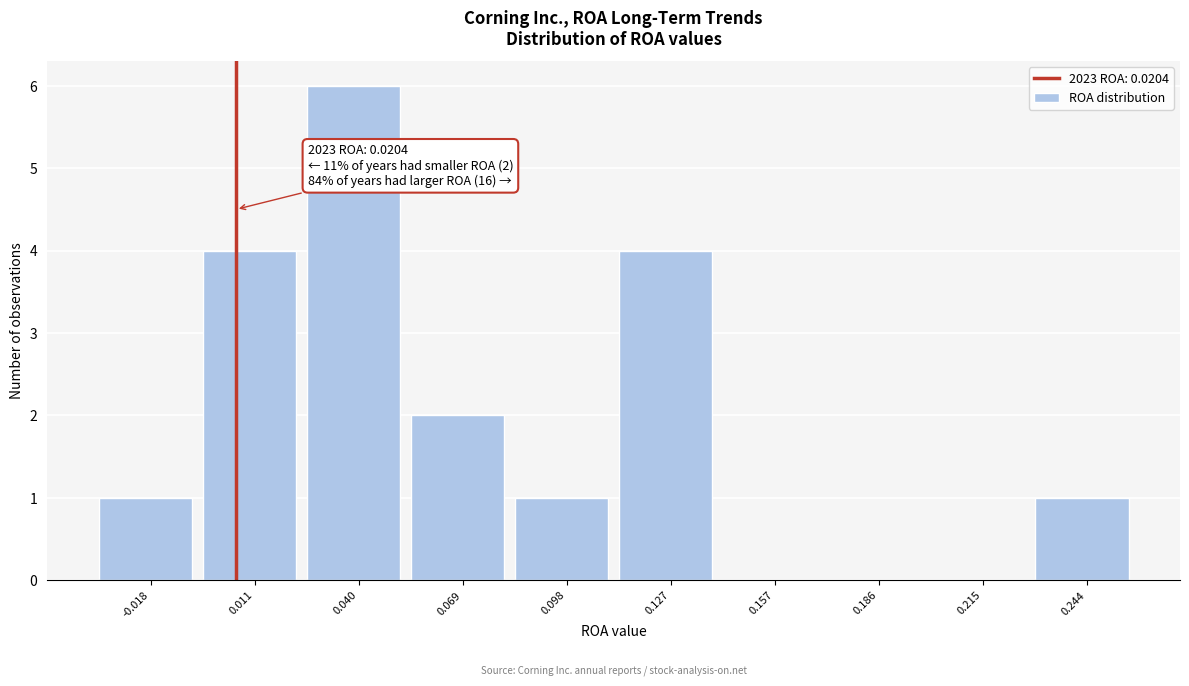

Reading left to right, extract all data points from this chart.

-0.018=1	0.011=4	0.040=6	0.069=2	0.098=1	0.127=4	0.157=0	0.186=0	0.215=0	0.244=1